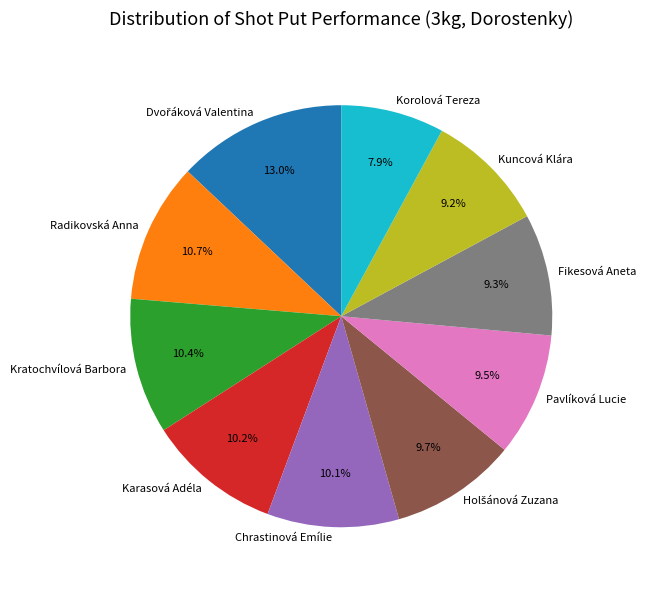

Is there a majority slice in this chart?

No